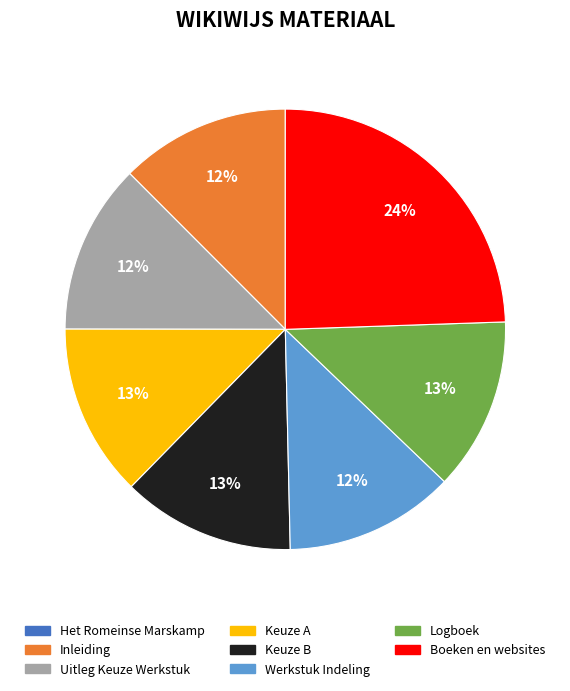

Does Uitleg Keuze Werkstuk account for over 50% of the chart?

No